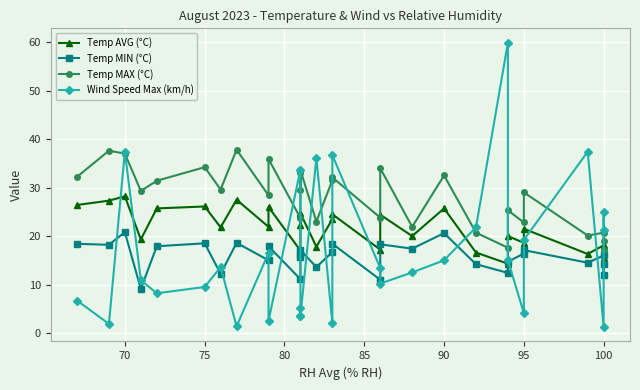

What is the greatest value displayed?

59.9